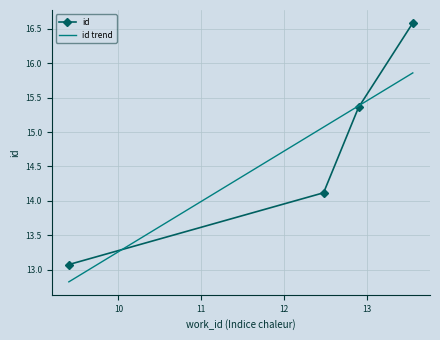

What is the value of the 1st point from the left?

13.1